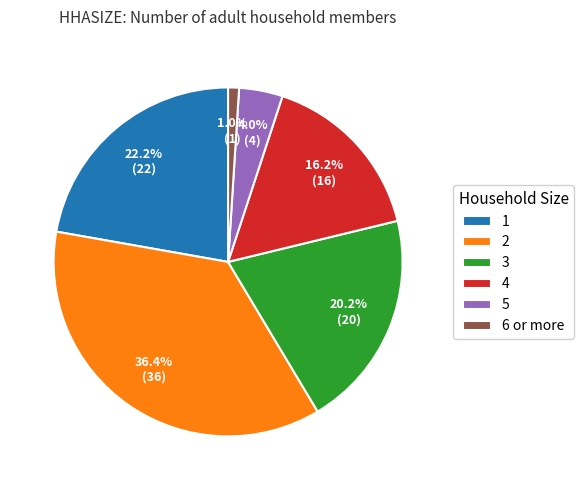

What percentage is the 4 slice, to the nearest percent?

16%